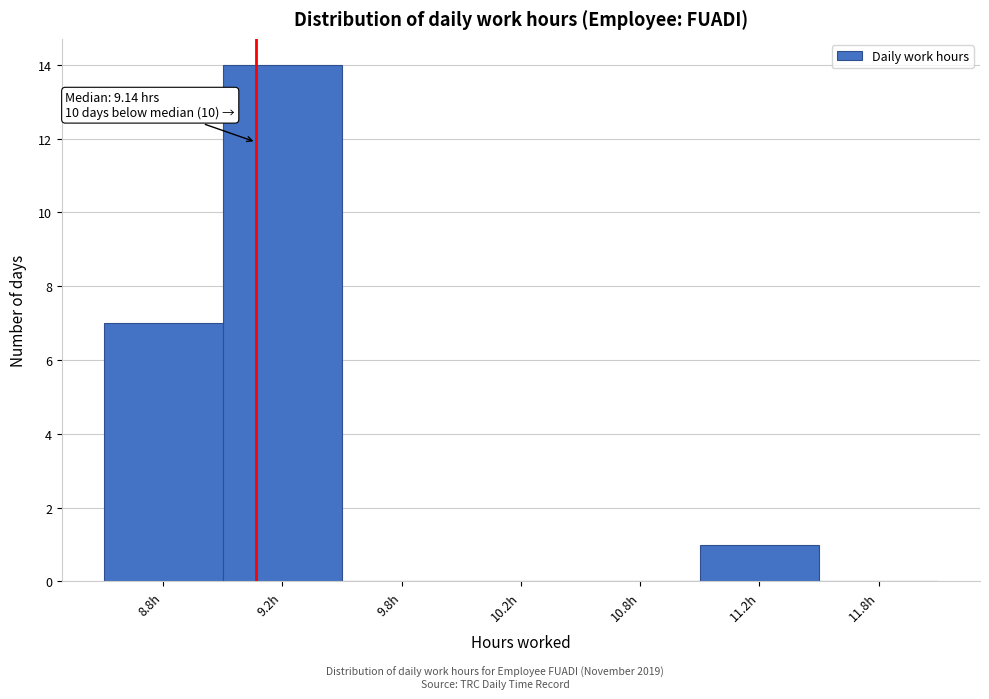

Reading right to left, list all the values displayed in this chart.

11.8h=0	11.2h=1	10.8h=0	10.2h=0	9.8h=0	9.2h=14	8.8h=7